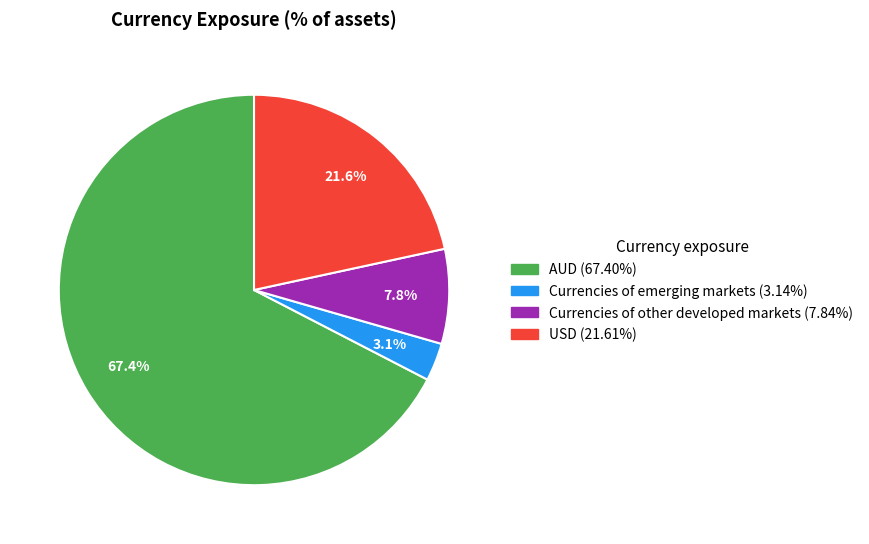

Which category has the smallest portion of the pie?

Currencies of emerging markets